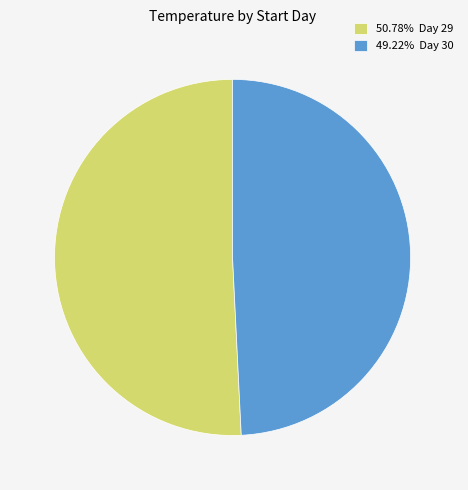

Approximately how many times larger is the value at 49.22% Day 30 compared to 50.78% Day 29?

1.0